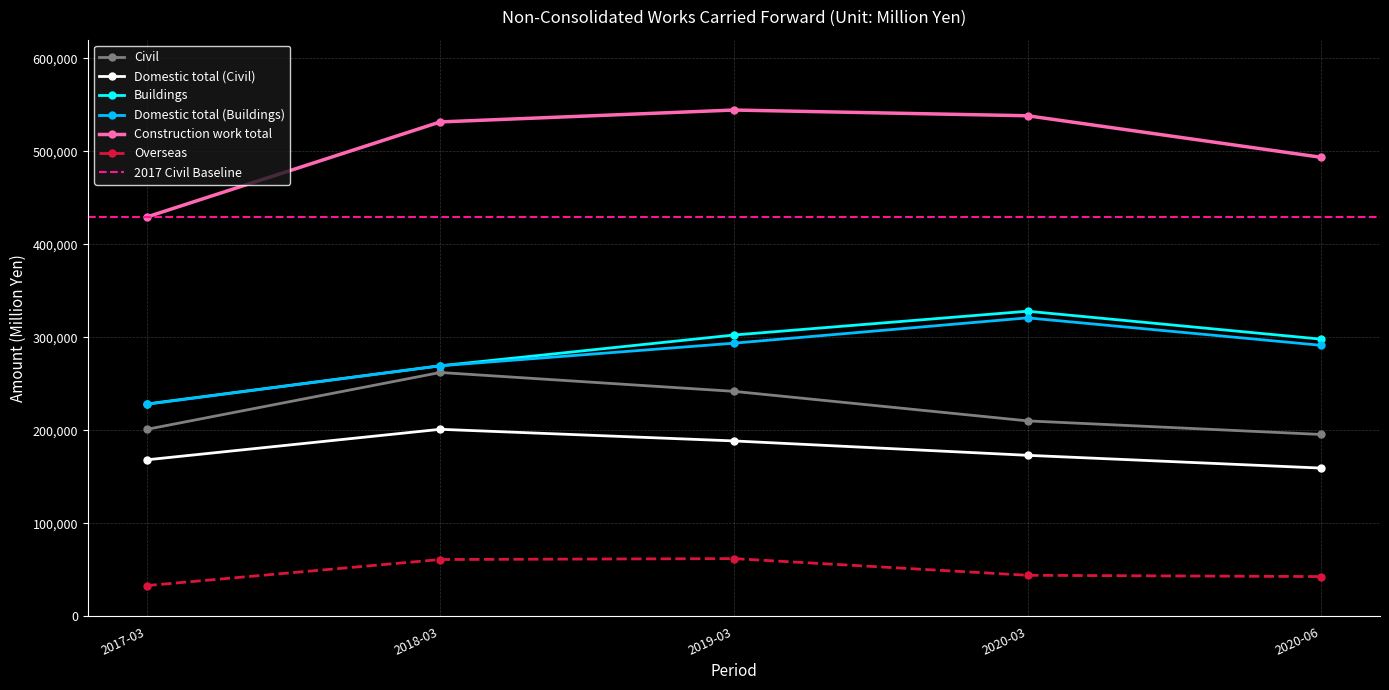

What is the greatest value displayed?

544347